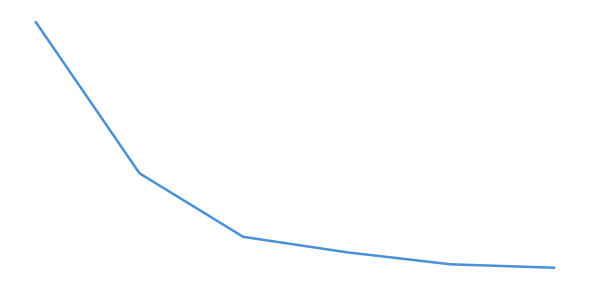

True or false: the data has more than 2 interior local peaks.

False